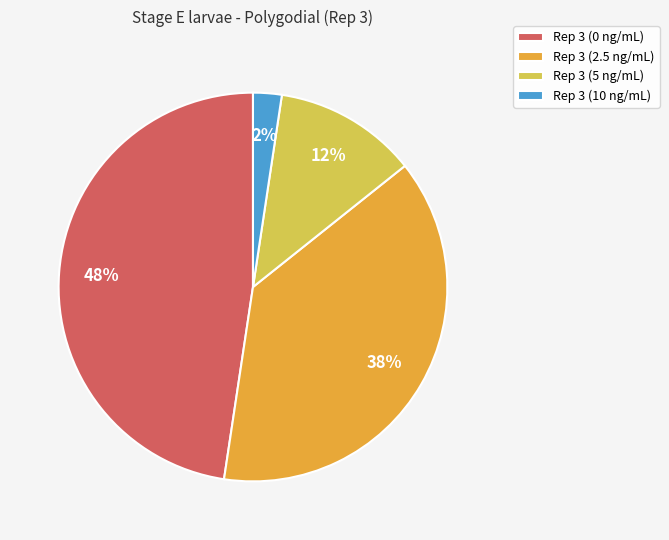

Is it true that Rep 3 (5 ng/mL) is 1% of the pie?

False